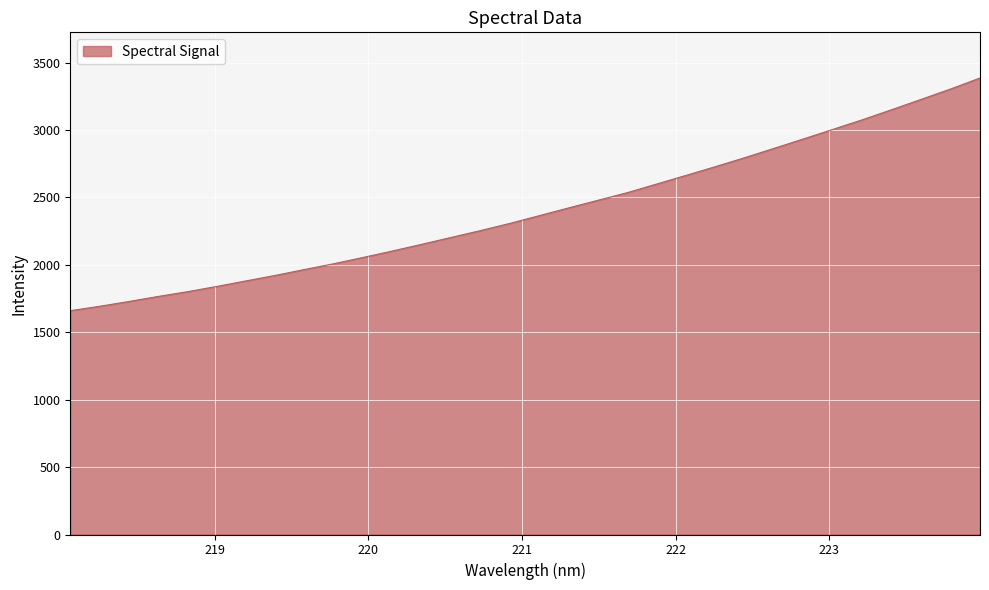

What is the difference between the second highest and second lowest values?

1612.1